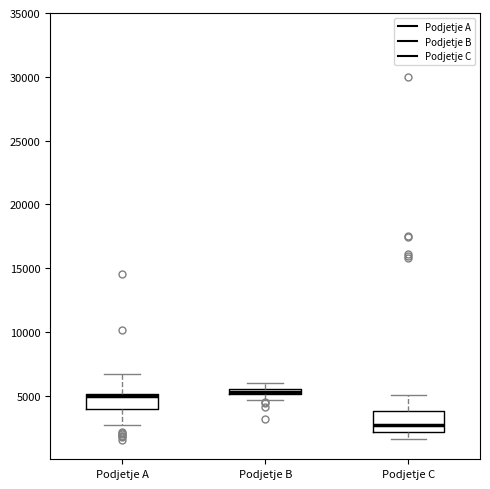

Where is the lower edge of the box for Podjetje B on the y-axis? The values are not printed on the chart, so give them approximately, as read against the axis.

5000